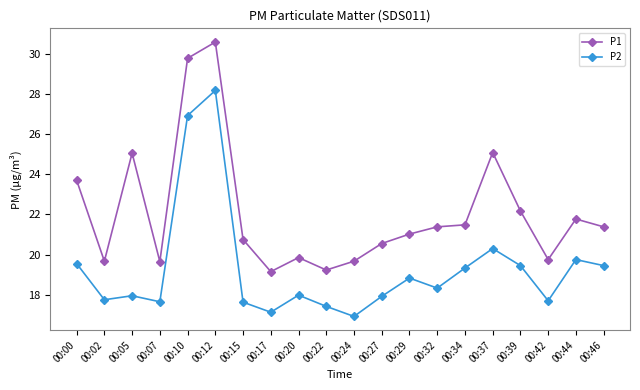

True or false: P2 has more than 1 points higher than both neighbors.

True